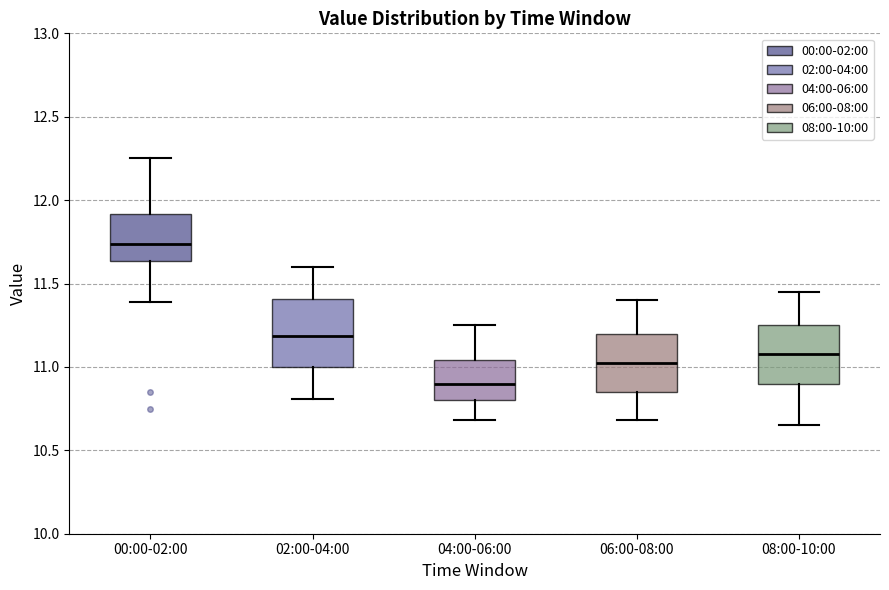

Reading left to right, transcribe this box plot: for each box, give where its median line is, the range the box spans, and where its two whiskers end, as read against the y-axis. The values are not printed on the chart, so give them approximately, as read against the axis.

00:00-02:00: median 11.75, box 11.65 to 11.90, whiskers 11.40 to 12.25
02:00-04:00: median 11.20, box 11.00 to 11.40, whiskers 10.80 to 11.60
04:00-06:00: median 10.90, box 10.80 to 11.05, whiskers 10.70 to 11.25
06:00-08:00: median 11.05, box 10.85 to 11.20, whiskers 10.70 to 11.40
08:00-10:00: median 11.10, box 10.90 to 11.25, whiskers 10.65 to 11.45